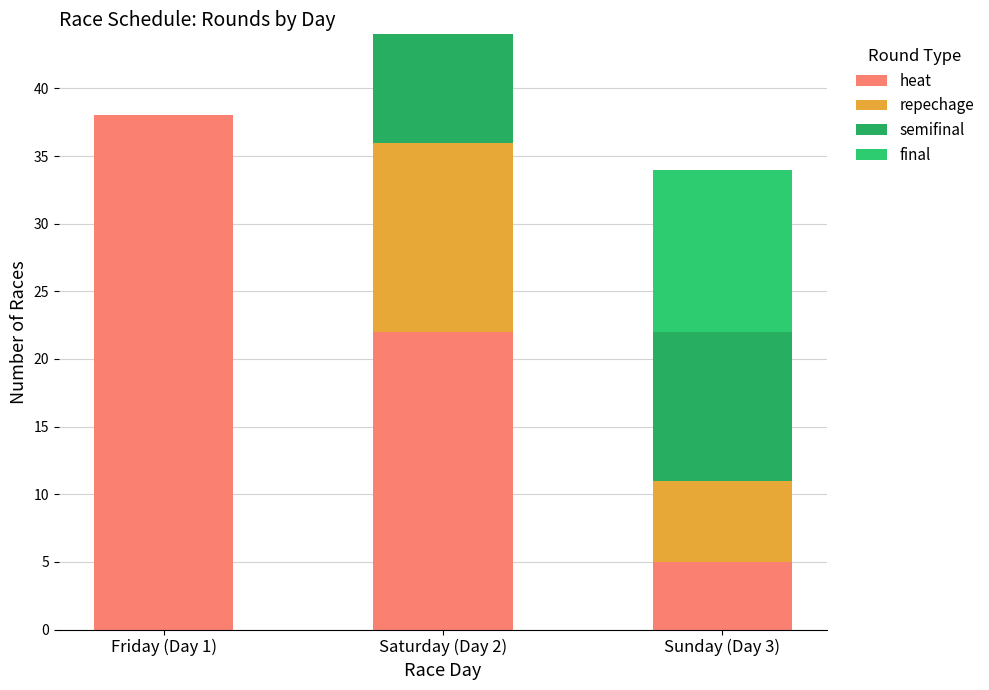

Count the number of categories in the chart.

3